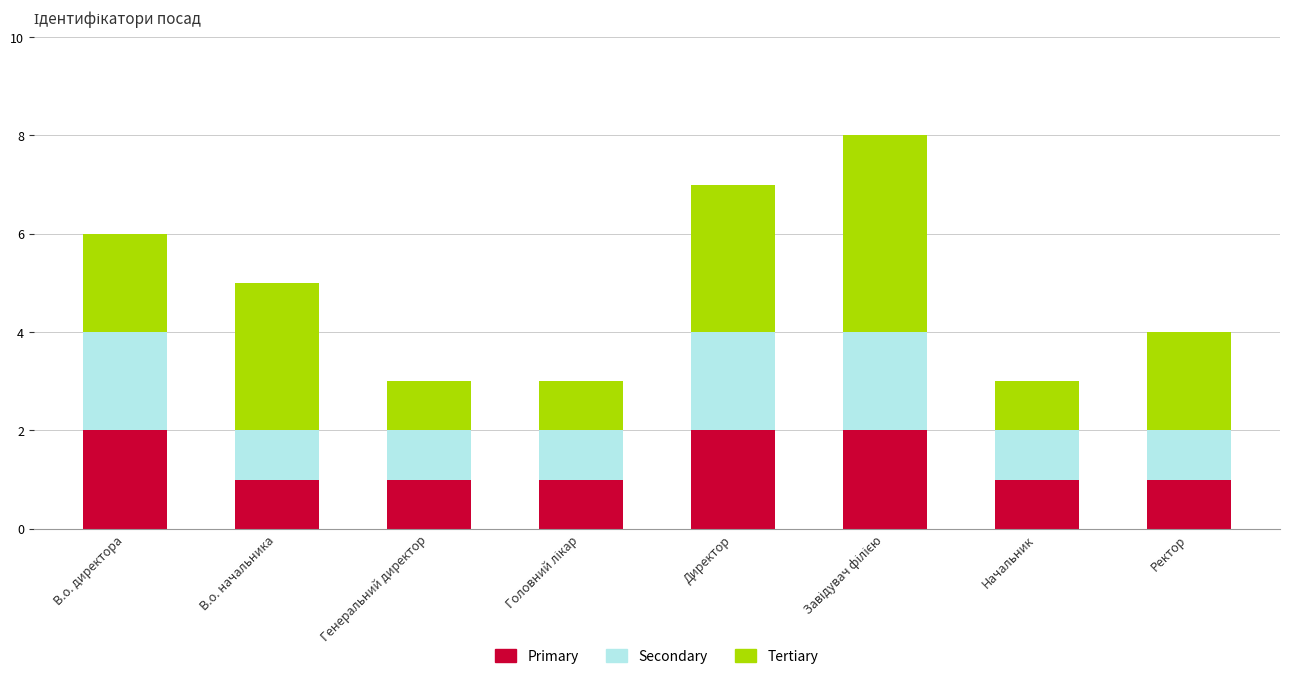

The Primary series shows 2 at Генеральний директор. True or false?

False